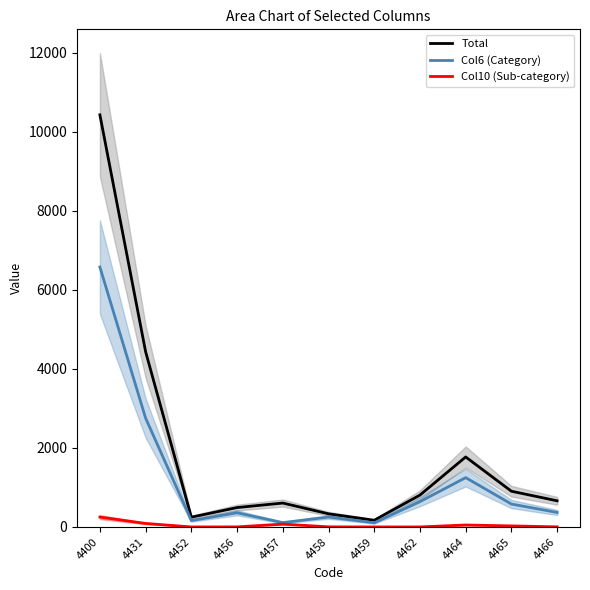

What is the greatest value displayed?

10424